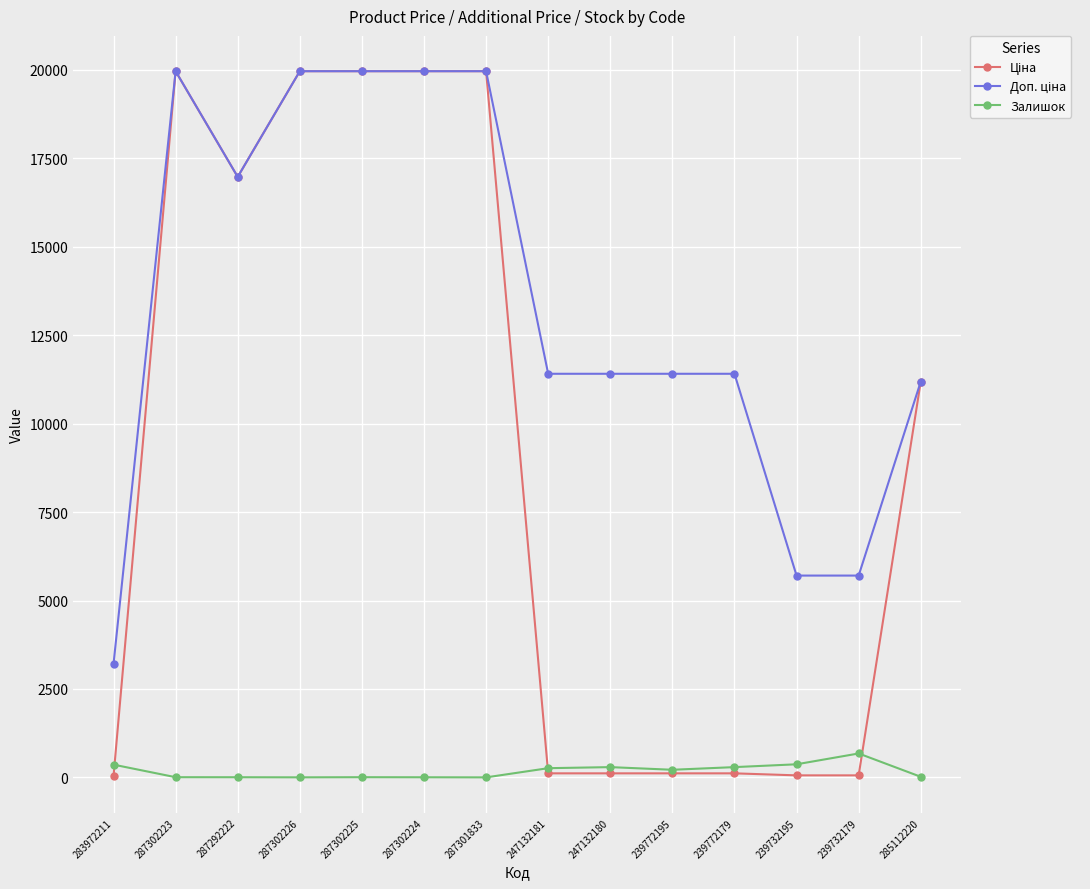

The Залишок series shows 215.0 at 239772195. True or false?

True